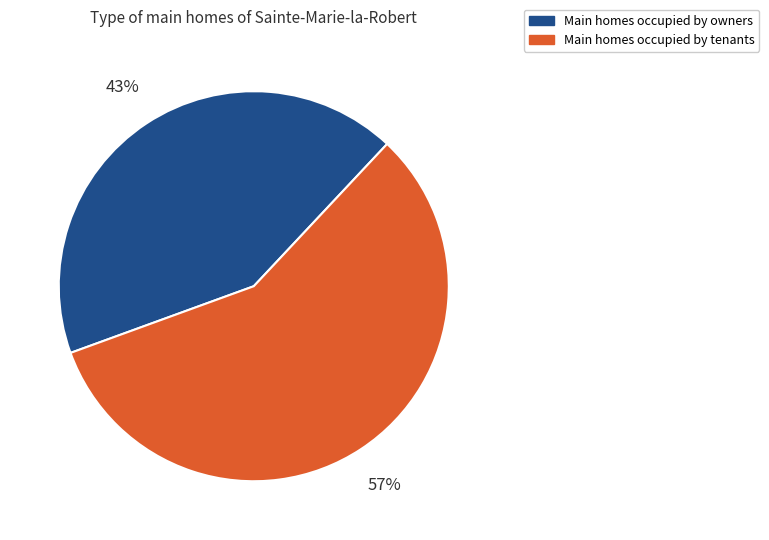

Count the number of slices in the pie.

2